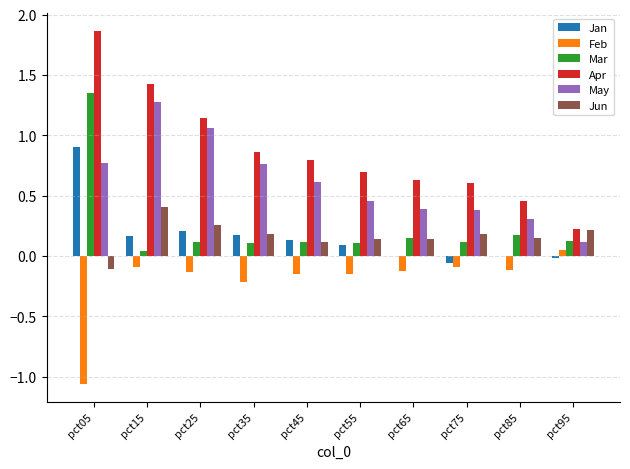

What is the sum of the Mar values at pct05 and pct45?

1.5